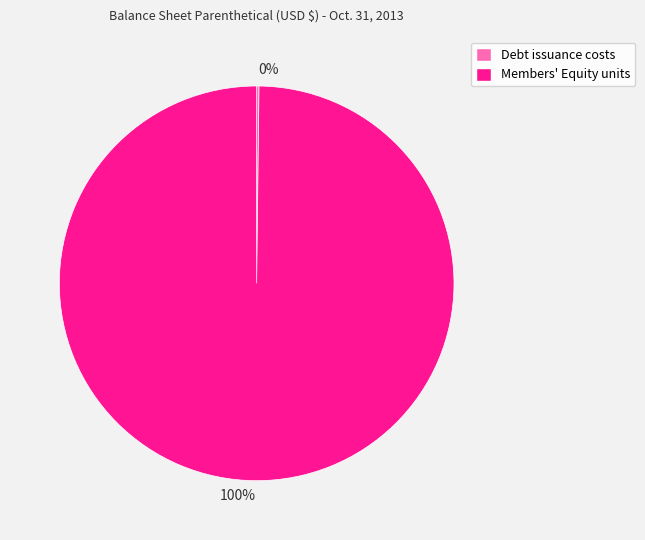

Is there any slice that represents more than half of the pie?

Yes